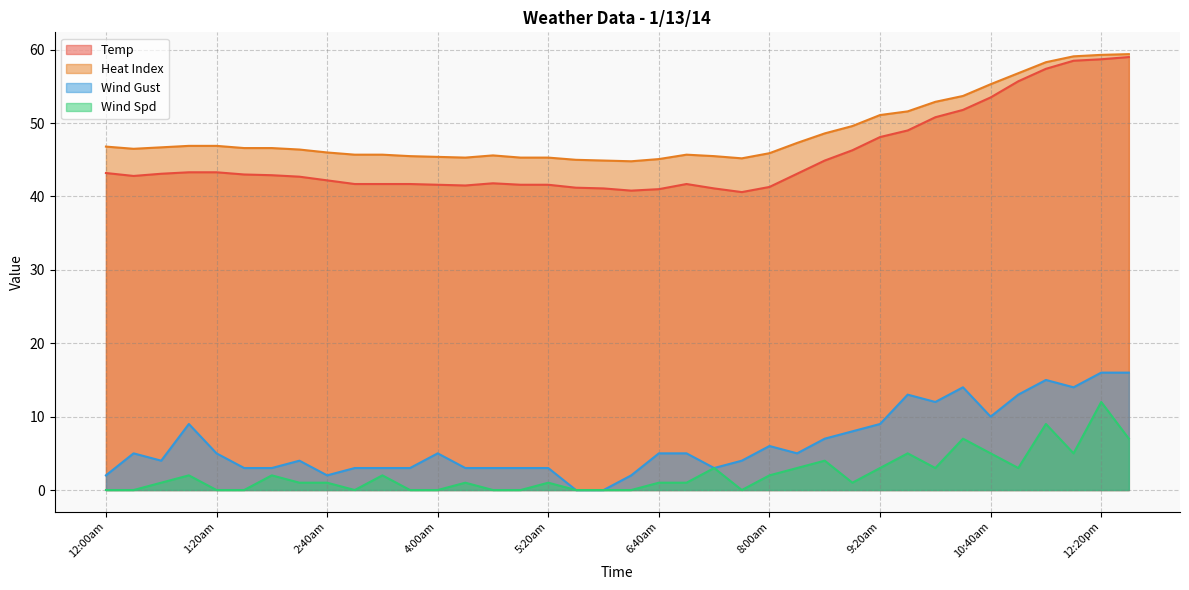

In Wind Spd, how many points are lower than both neighbors (excluding endpoints)?

6